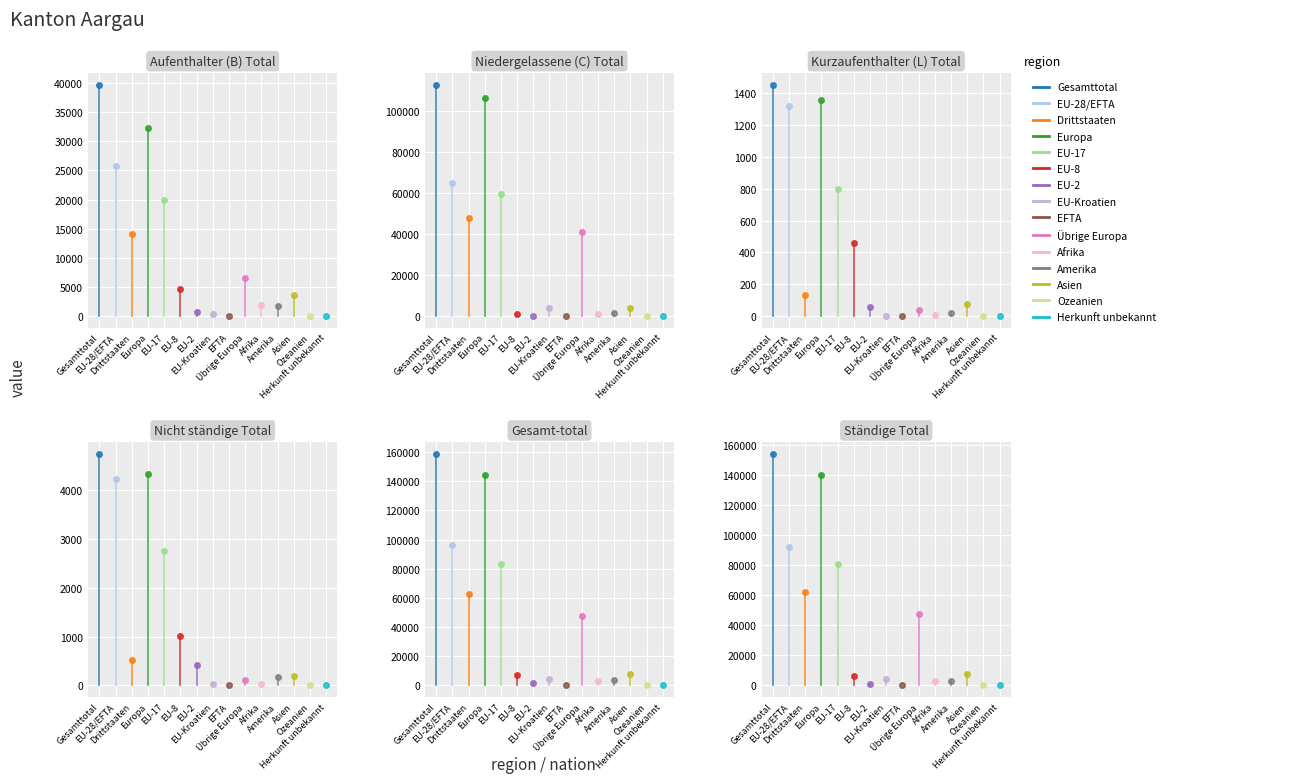

The value of Ständige Total at EU-Kroatien is 4306. True or false?

True